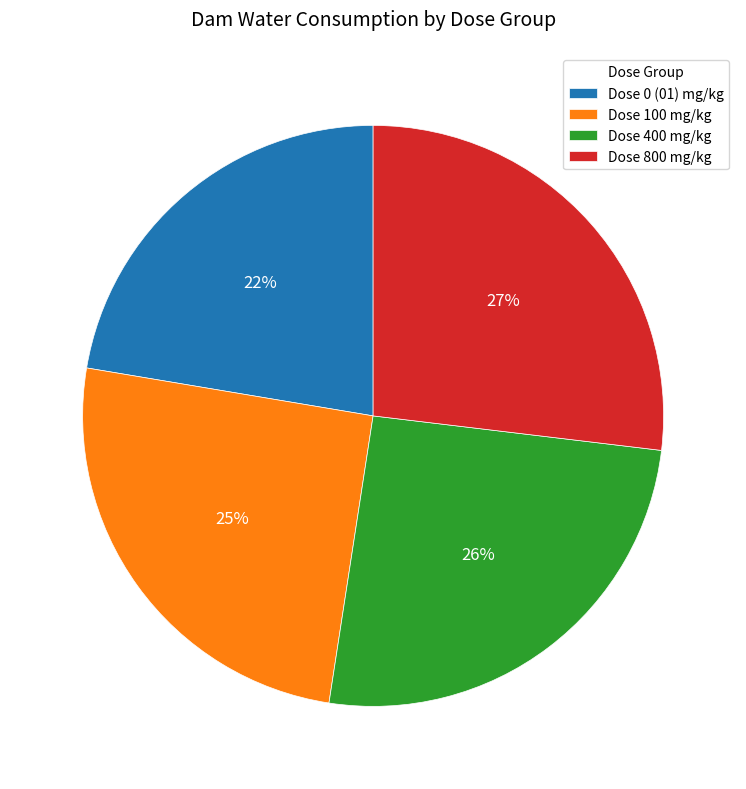

Combined, do Dose 400 mg/kg and Dose 100 mg/kg account for over 50%?

Yes